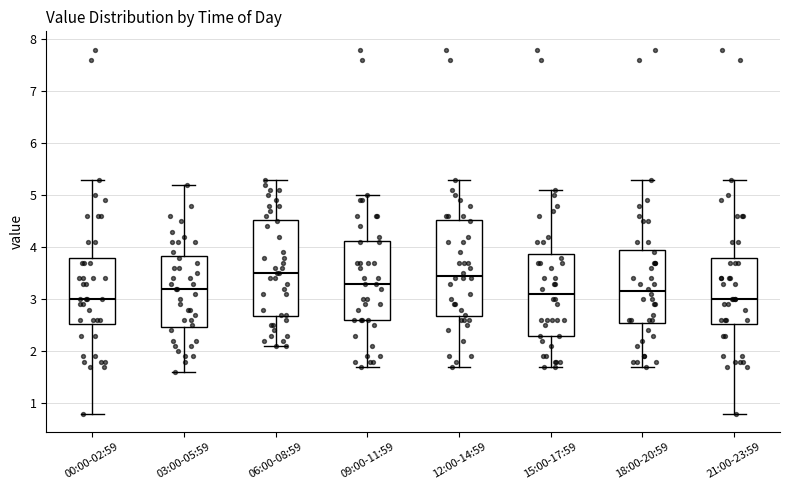

Where is the upper edge of the box for 15:00-17:59 on the y-axis? The values are not printed on the chart, so give them approximately, as read against the axis.

3.9